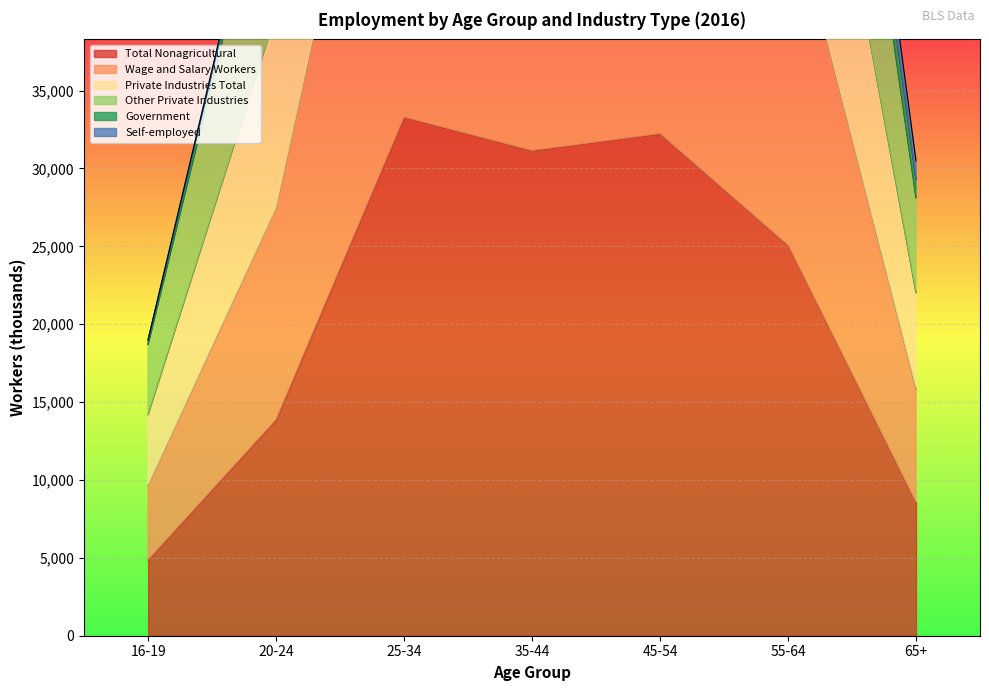

Which category has the highest value in the Total Nonagricultural series?

25-34